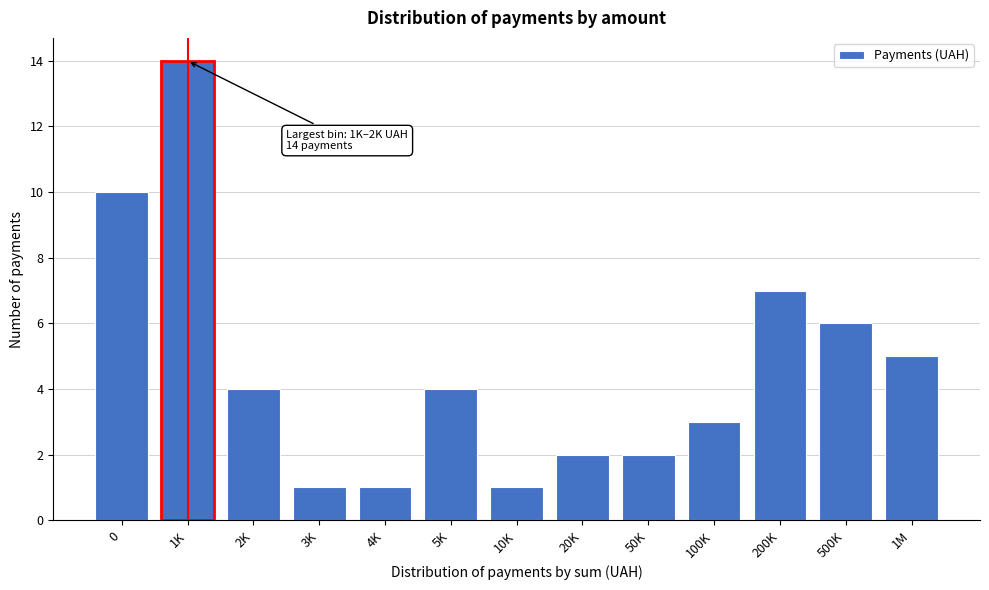

Reading left to right, what are all the values shown in this chart?

0=10	1K=14	2K=4	3K=1	4K=1	5K=4	10K=1	20K=2	50K=2	100K=3	200K=7	500K=6	1M=5